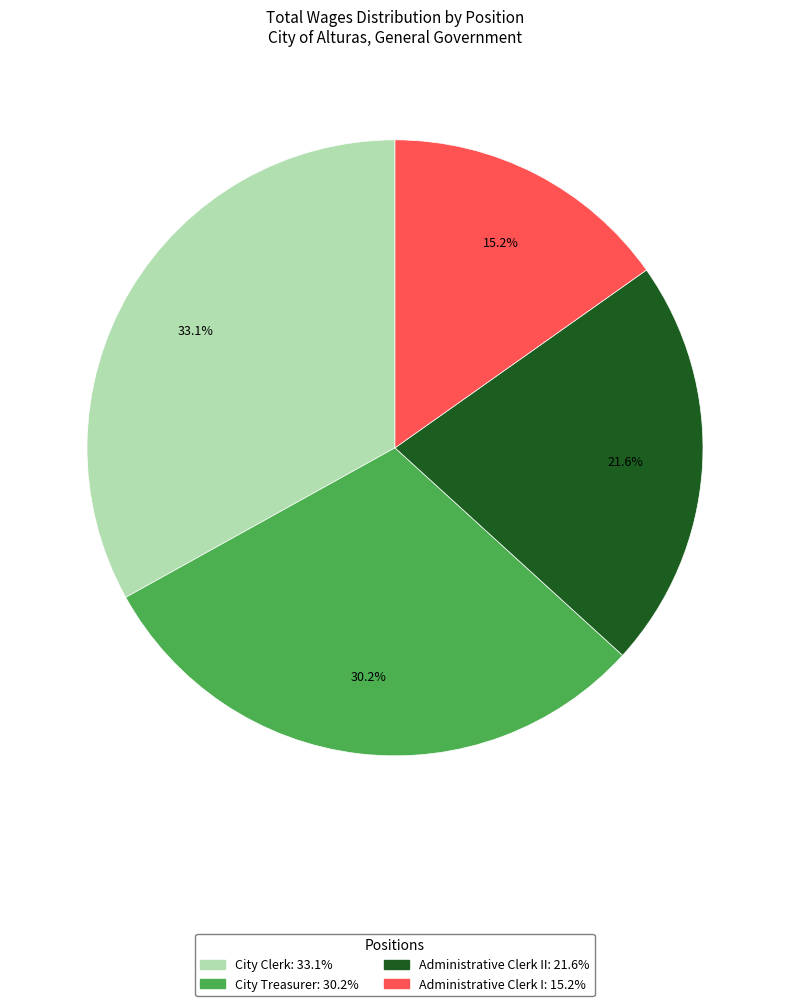

Is there any slice that represents more than half of the pie?

No